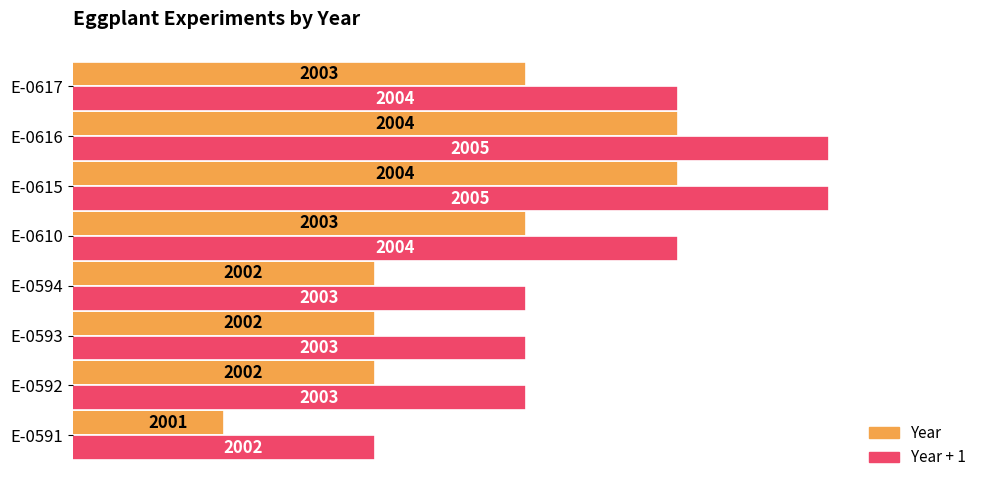

Rank the series by their average value, from lowest to highest.

Year, Year + 1